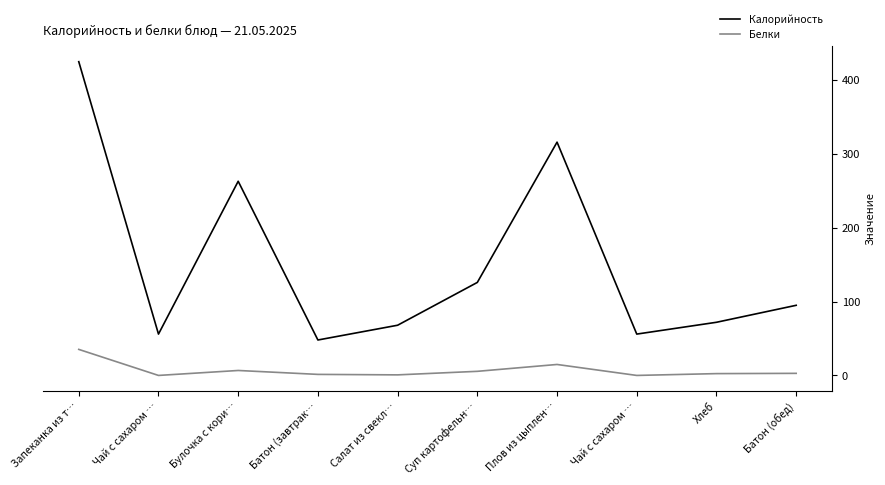

What is the sum of the Белки values at Чай с сахаром … and Хлеб?

2.5